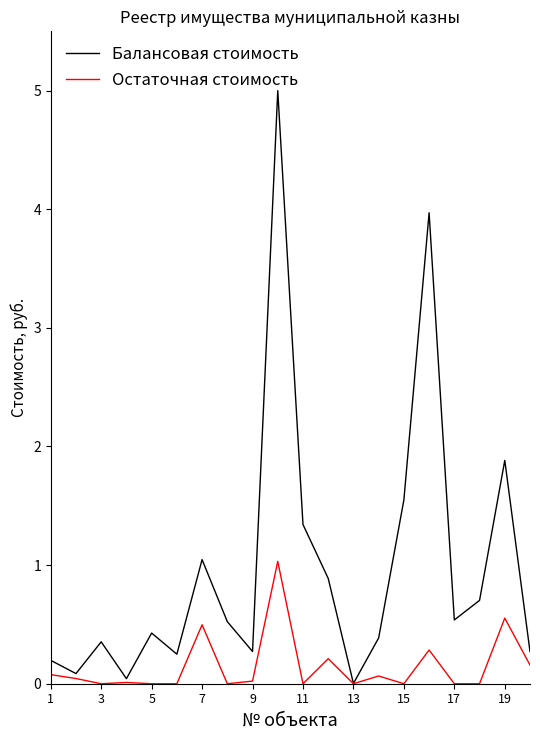

What is the difference between the second highest and second lowest values in the Остаточная стоимость series?

0.6